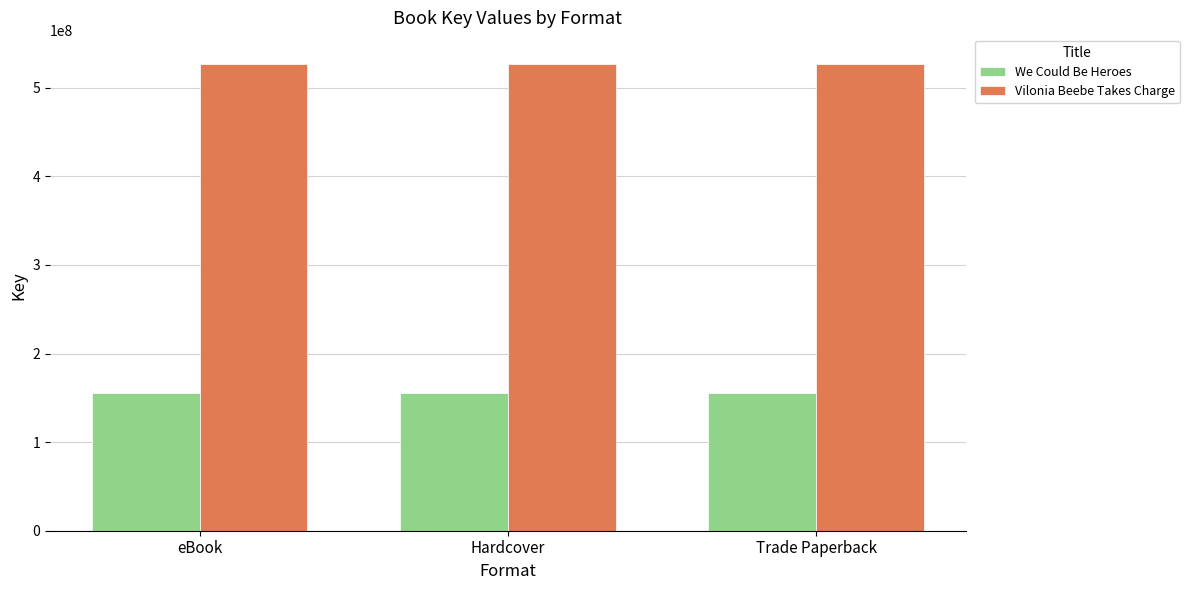

Which series has the largest total across all categories?

Vilonia Beebe Takes Charge